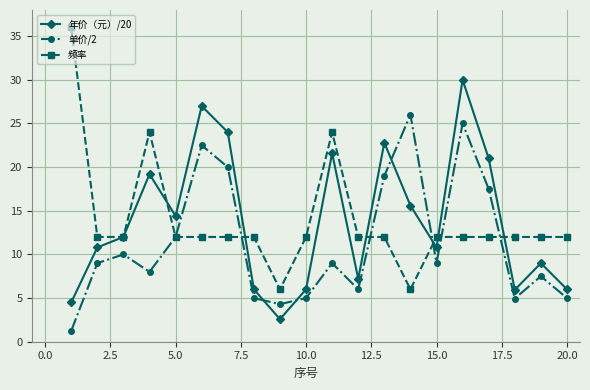

What is the value of the 频率 point at the 18th from the left?

12.0